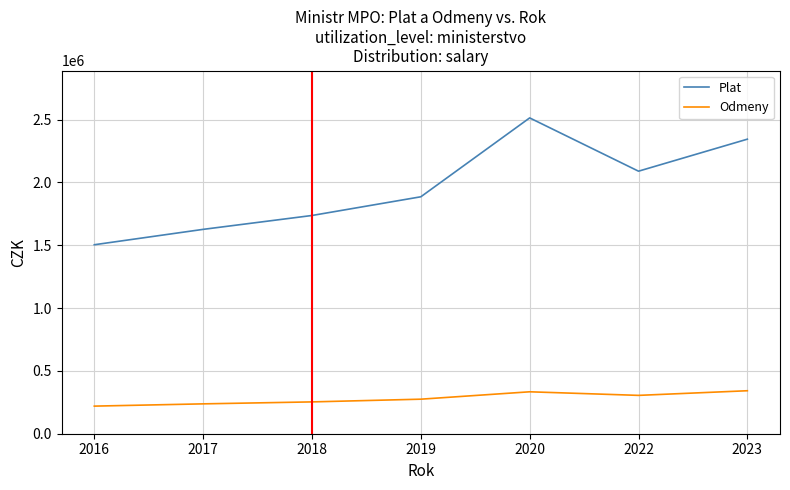

What is the difference between the highest and lowest values at 2022?

1783800